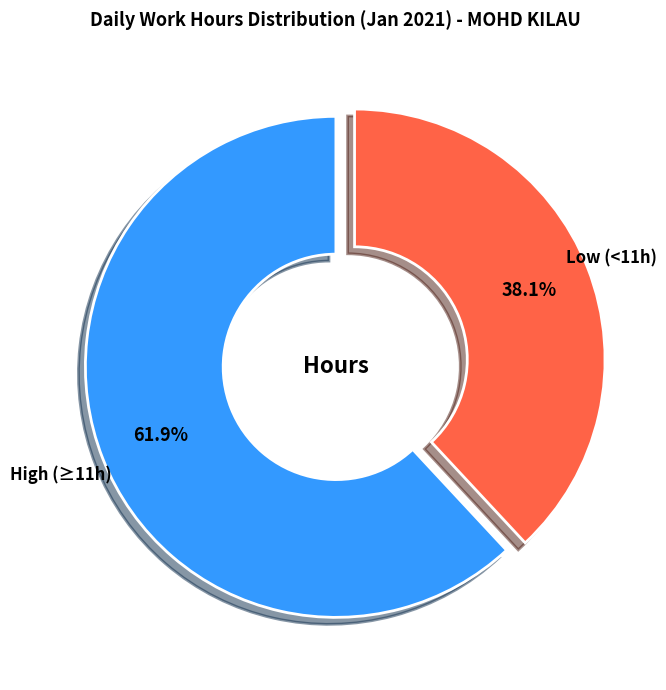

Count the number of slices in the pie.

2